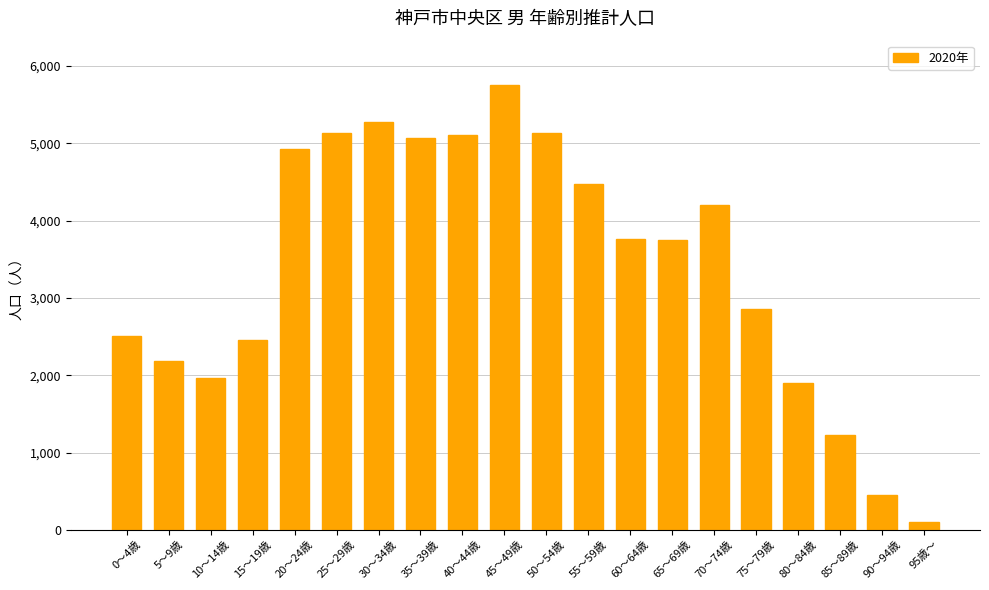

What is the value of the 2nd bar from the left?

2181